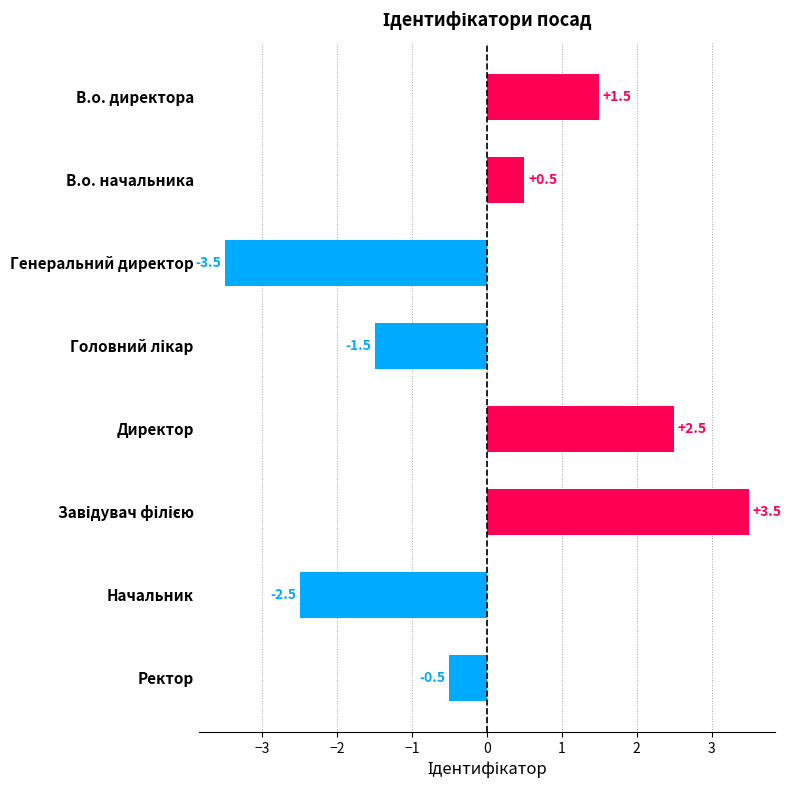

What is the approximate value at Начальник?

-2.5